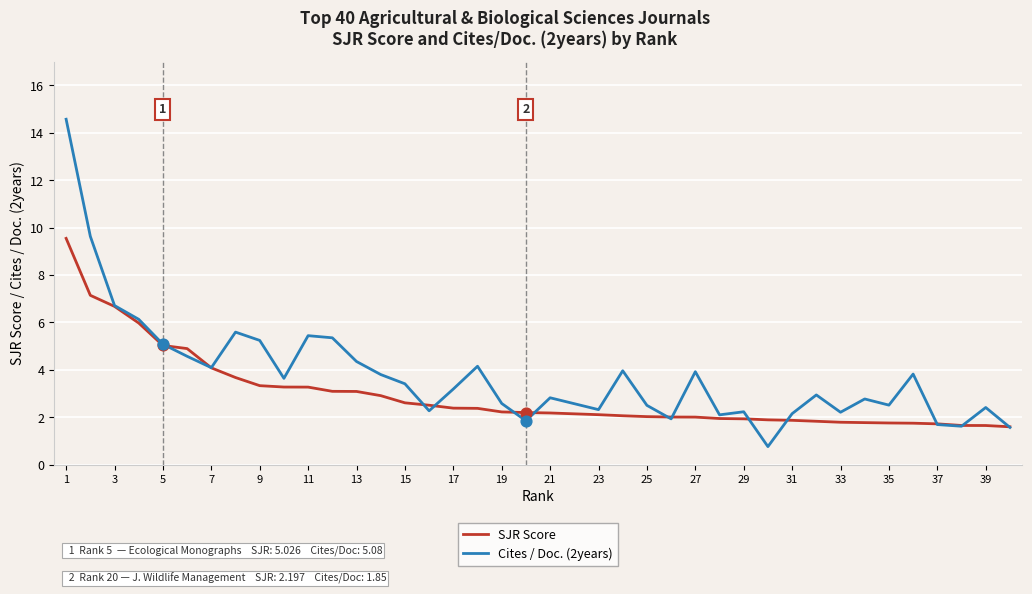

What are all the series names shown in the legend?

SJR Score, Cites / Doc. (2years)